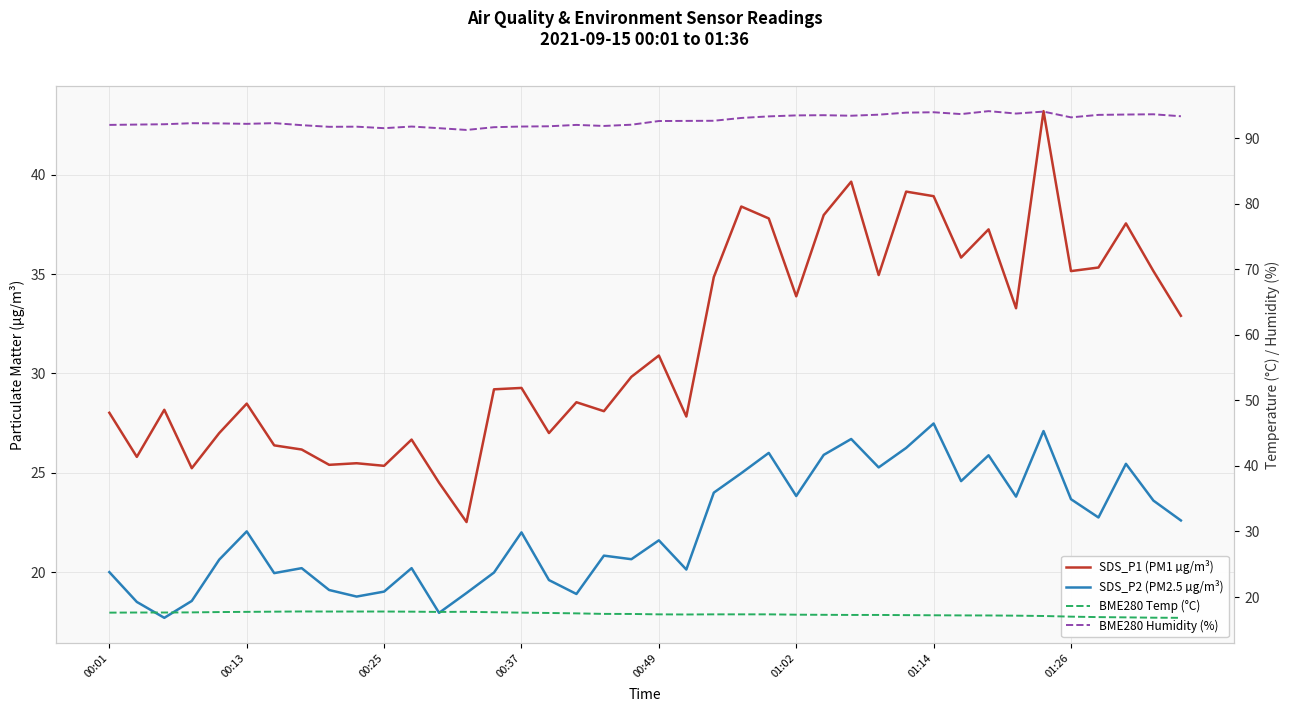

Where does the BME280 Temp (°C) series first go above 17?

00:01